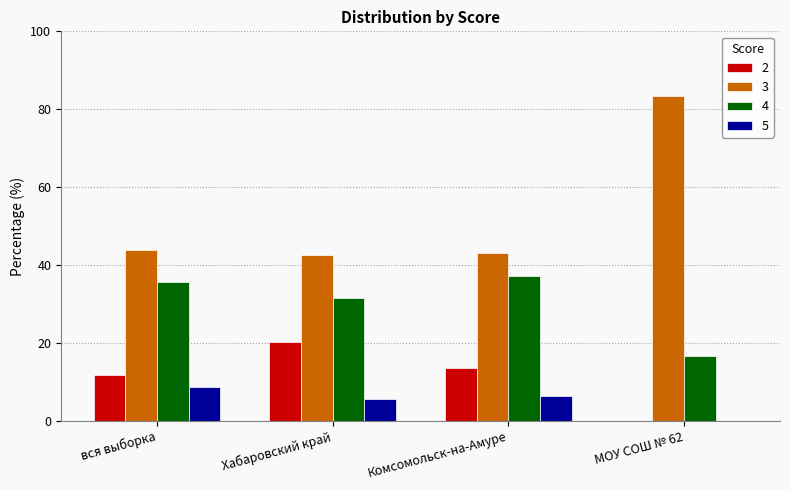

The 2 series shows 11.8 at вся выборка. True or false?

True